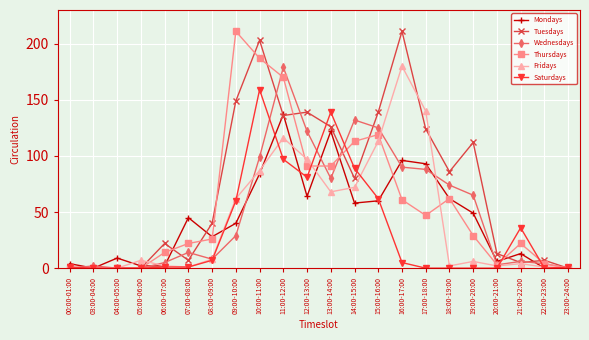

Reading left to right, extract all data points from this chart.

Mondays: 4	0	9	2	2	45	28	40	84	137	64	122	58	60	96	93	62	49	6	13	0	0
Tuesdays: 0	0	0	0	22	7	40	149	203	136	139	126	80	139	211	124	86	112	13	5	7	0
Wednesdays: 0	2	0	0	5	14	8	29	99	179	122	80	132	125	90	88	74	65	3	6	4	0
Thursdays: 0	0	0	0	14	22	26	211	187	170	91	91	113	119	61	47	62	29	3	22	4	0
Fridays: 0	0	0	7	2	1	8	62	87	116	97	68	72	113	180	140	2	6	2	4	1	1
Saturdays: 1	0	0	0	1	1	7	60	159	97	81	139	89	62	5	0	0	0	0	36	0	1